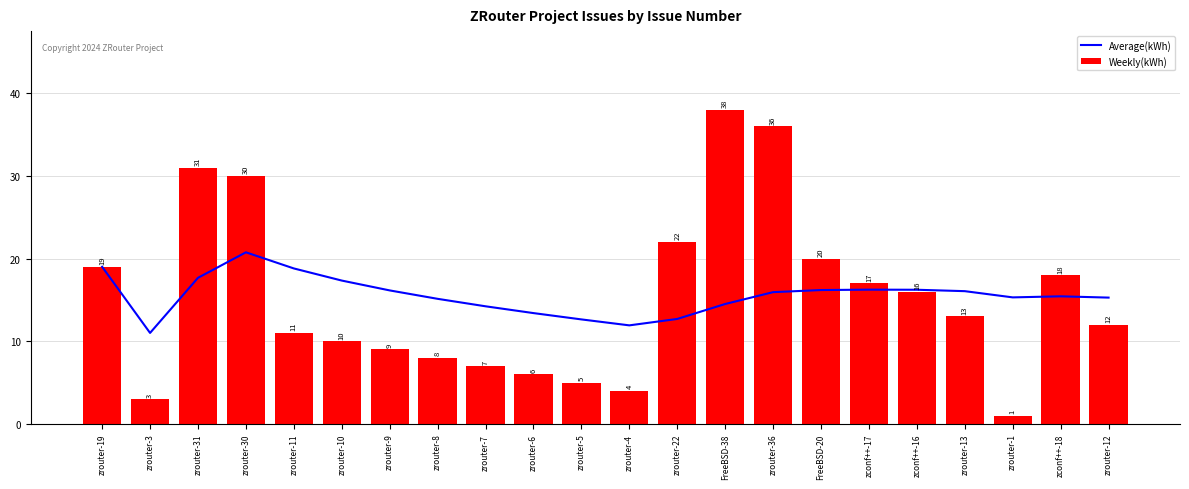

What is the maximum value for Weekly(kWh)?

38